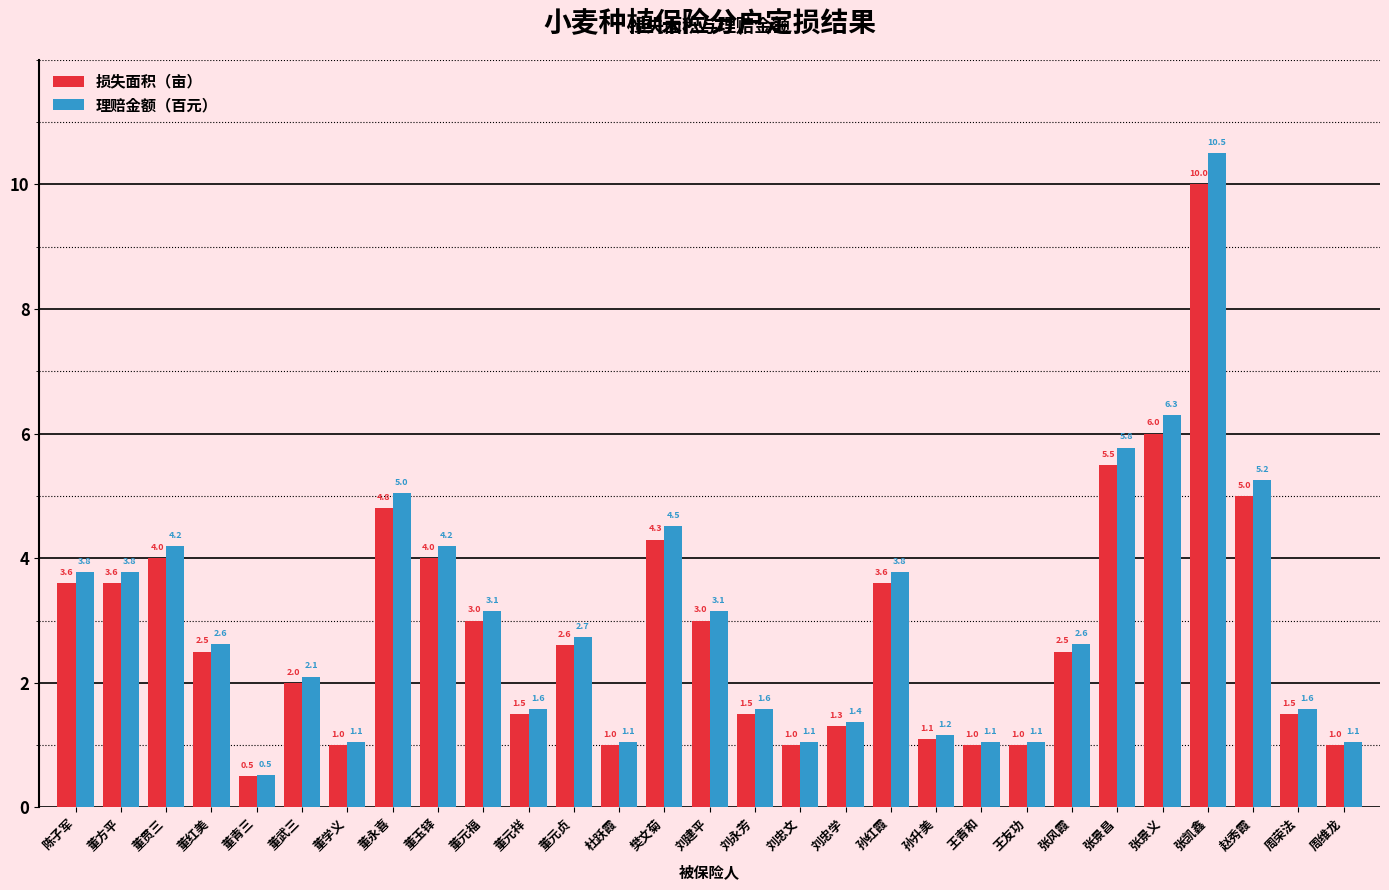

Count the number of categories in the chart.

29